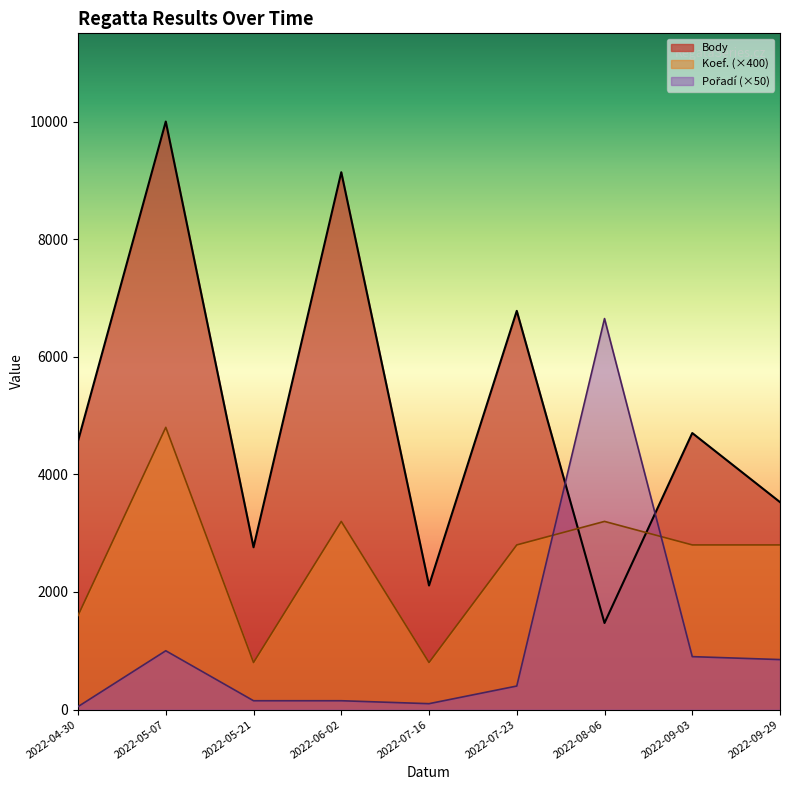

True or false: Body and Koef. cross at least once.

True